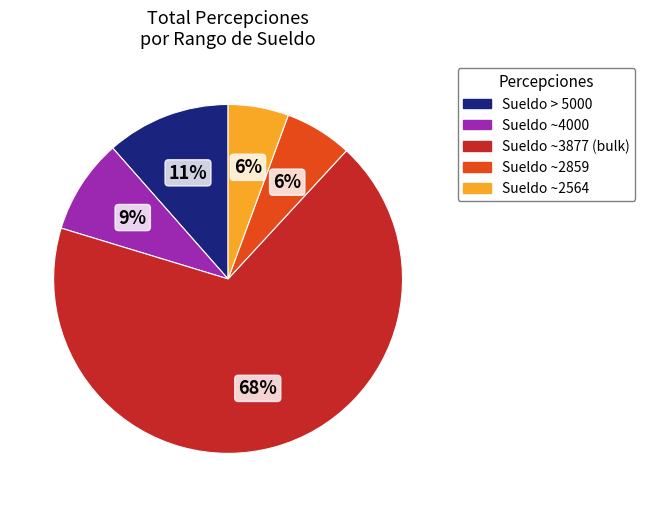

To the nearest percent, what is the difference between the largest and smallest slice percentages?

62%